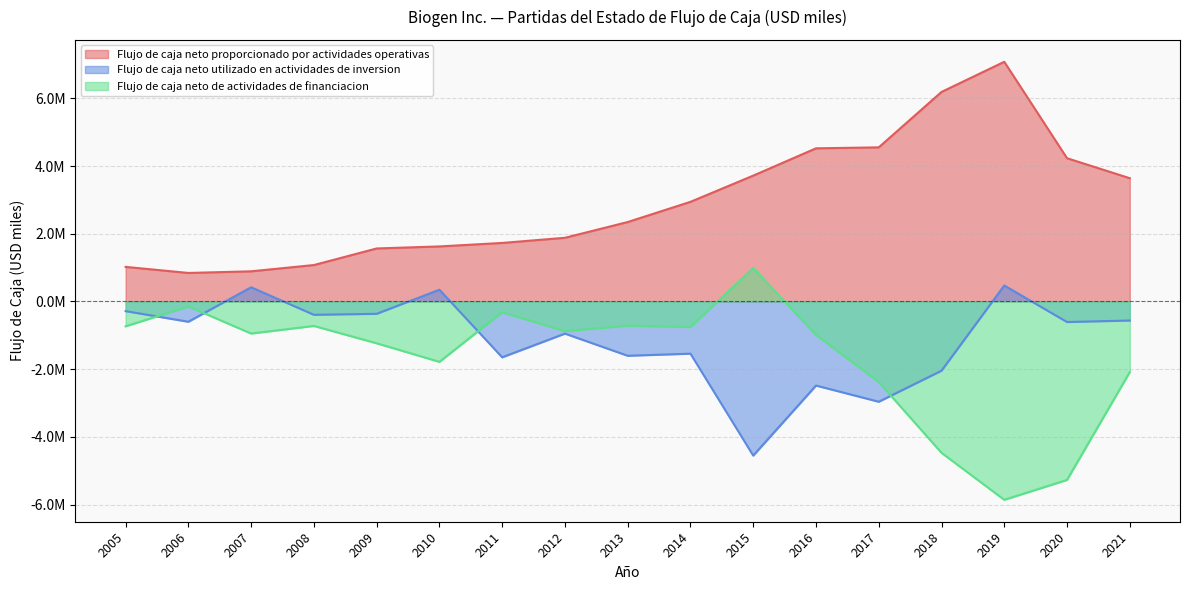

Reading right to left, what are all the values shown in this chart?

Flujo de caja neto proporcionado por actividades operativas: 2021=3639900	2020=4229800	2019=7078600	2018=6187700	2017=4551000	2016=4522400	2015=3716100	2014=2942115	2013=2345078	2012=1879897	2011=1727741	2010=1624673	2009=1564492	2008=1074898	2007=889503	2006=841268	2005=1020635
Flujo de caja neto utilizado en actividades de inversion: 2021=-563700	2020=-608600	2019=470500	2018=-2046300	2017=-2963100	2016=-2484800	2015=-4553600	2014=-1542976	2013=-1604668	2012=-950342	2011=-1650294	2010=345325	2009=-365873	2008=-395031	2007=417741	2006=-599773	2005=-286572
Flujo de caja neto de actividades de financiacion: 2021=-2086200	2020=-5272700	2019=-5860400	2018=-4472000	2017=-2380000	2016=-987800	2015=986400	2014=-755873	2013=-716528	2012=-877478	2011=-319862	2010=-1784919	2009=-1236672	2008=-724151	2007=-948523	2006=-148410	2005=-735220